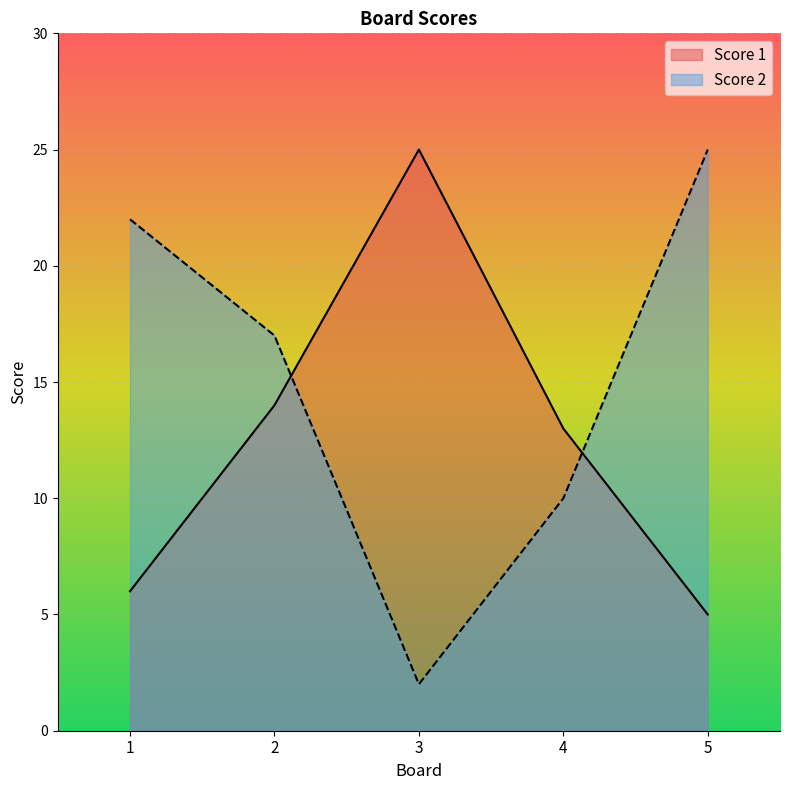

What is the highest value of the Score 2 series?

25